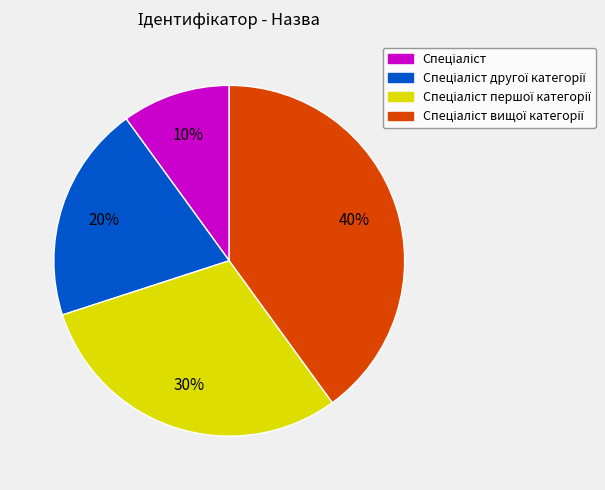

To the nearest percent, what is the average slice percentage?

25%